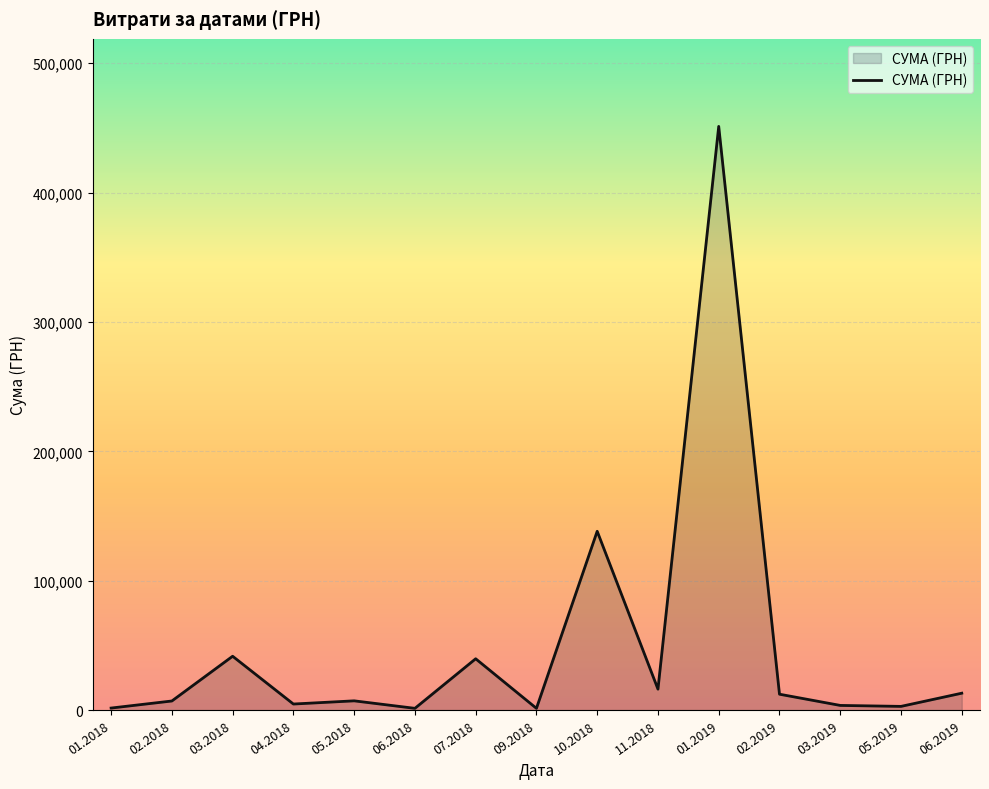

What is the average value?

49430.1